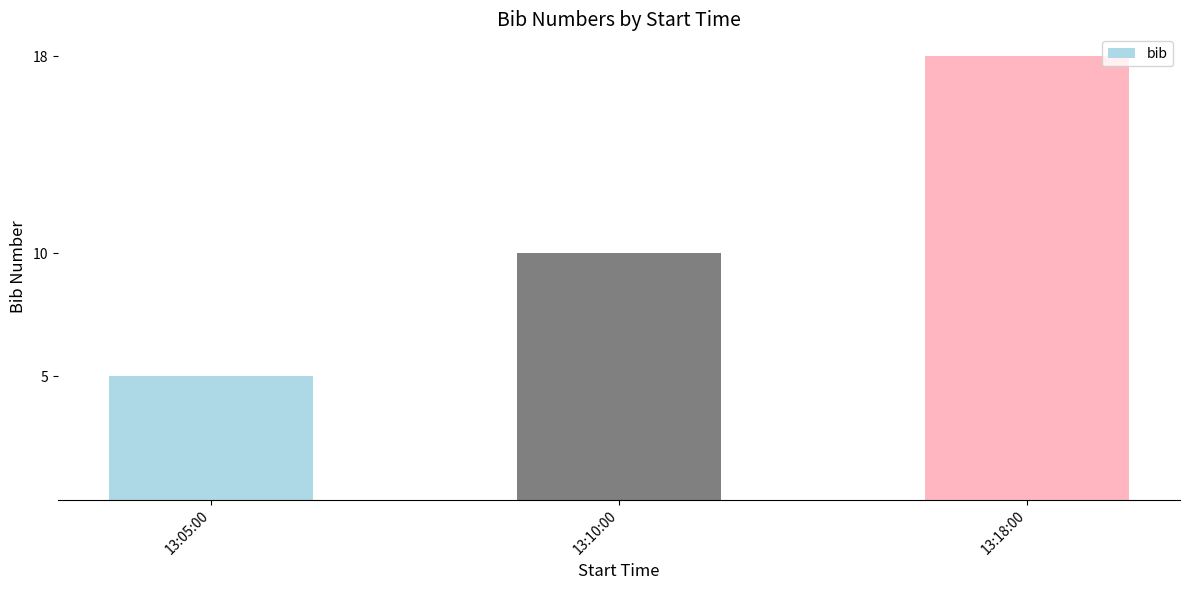

The chart shows a value of 18 at 13:18:00. True or false?

True